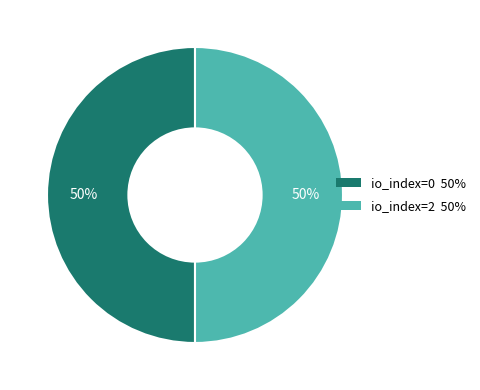

What is the ratio of the value at io_index=2 to the value at io_index=0?

1.0